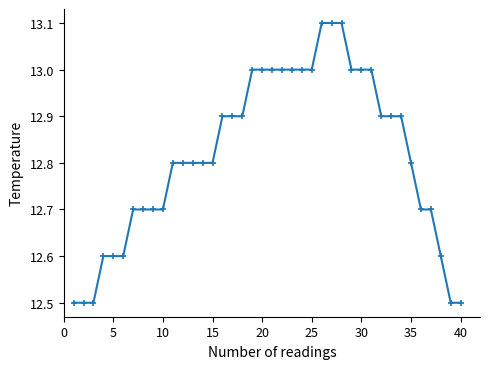

What is the sum of all values?

512.6